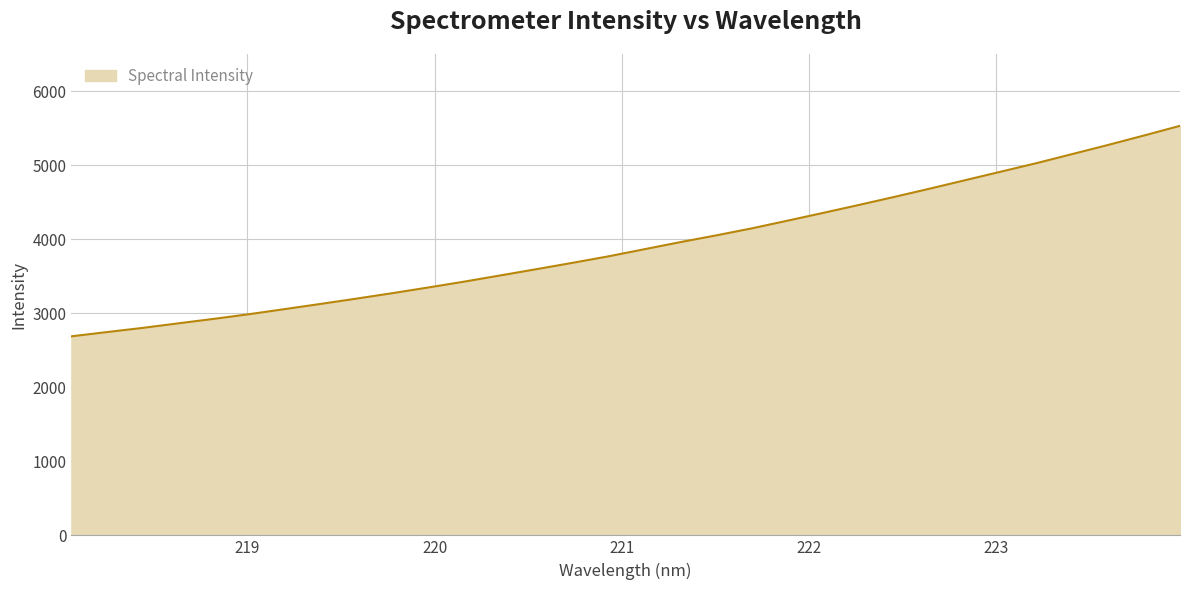

Reading left to right, list all the values displayed in this chart.

2687.6	2745.5	2802.1	2863.9	2924.7	2988.9	3058.0	3127.9	3199.3	3272.8	3349.5	3428.2	3511.1	3594.9	3679.8	3767.0	3862.6	3958.0	4048.8	4143.7	4247.8	4352.9	4460.2	4569.8	4682.2	4797.5	4912.7	5028.1	5150.7	5273.5	5400.4	5530.0